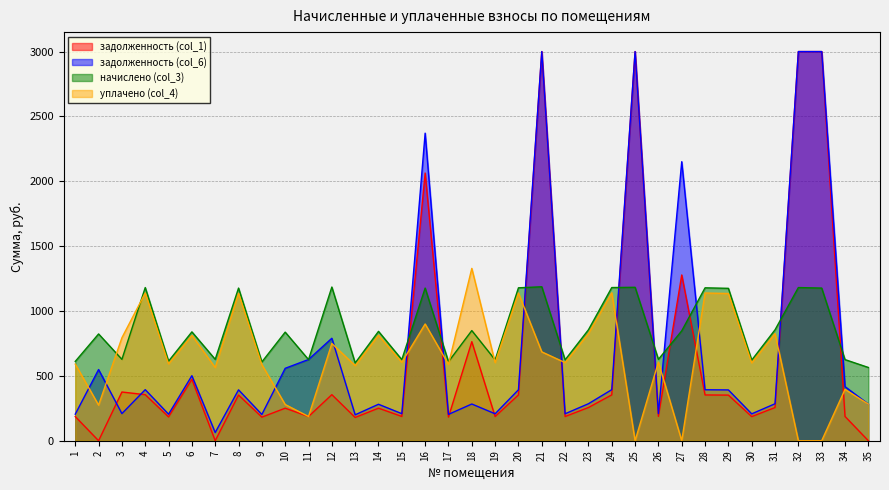

The value of задолженность (col_6) at 2 is 157.7. True or false?

False